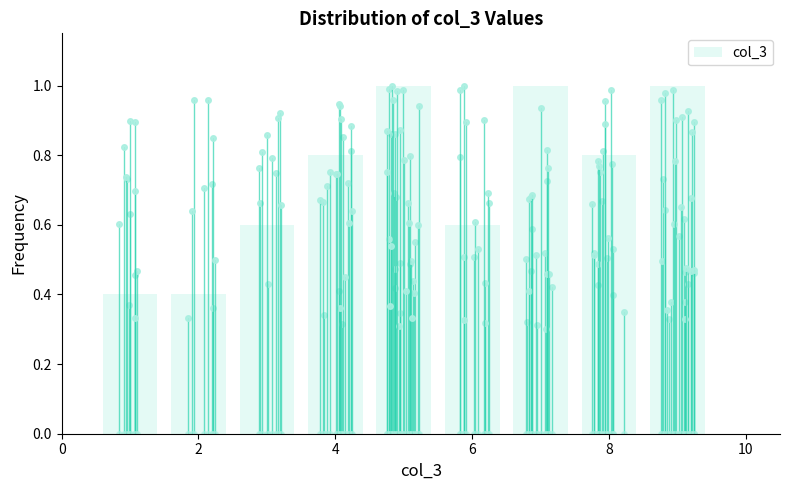

What is the height of the bar covering 4.5 to 5.5 on the x-axis? Neither the bar edges nor the heights are printed on the chart, so give them approximately, as read against the axes.

1.0